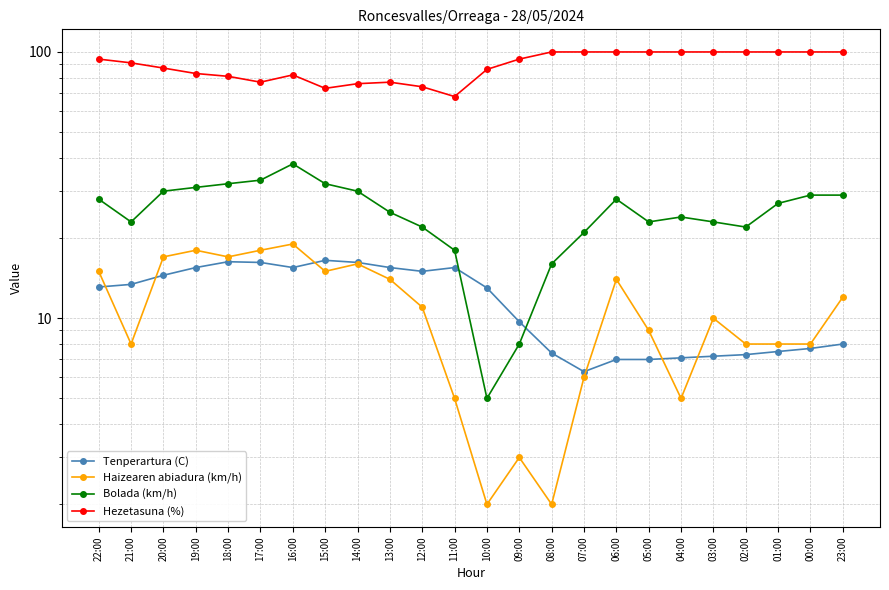

How many data points does each series have?

24